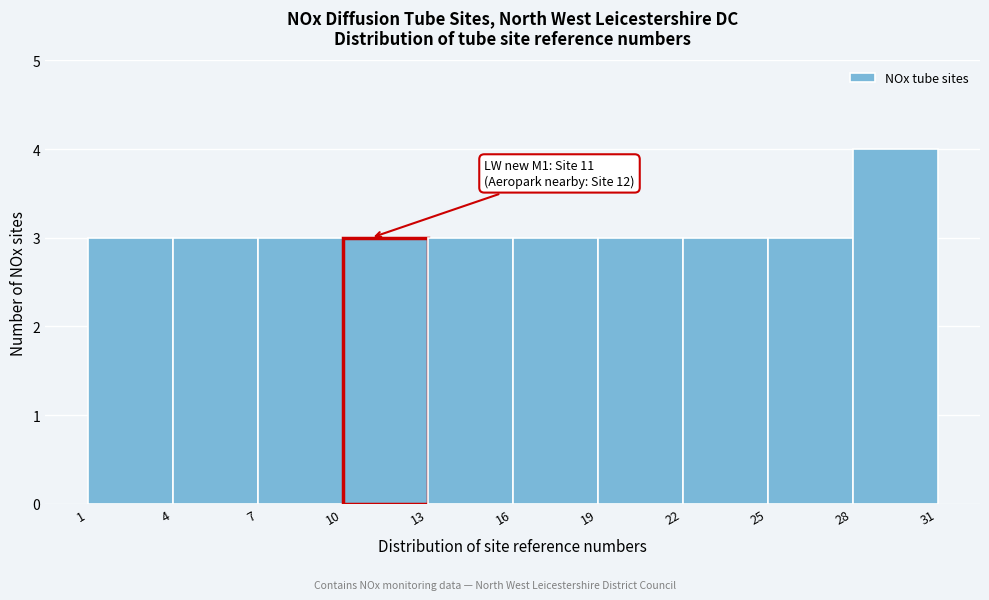

Which range on the x-axis has the tallest bar?

28 to 31